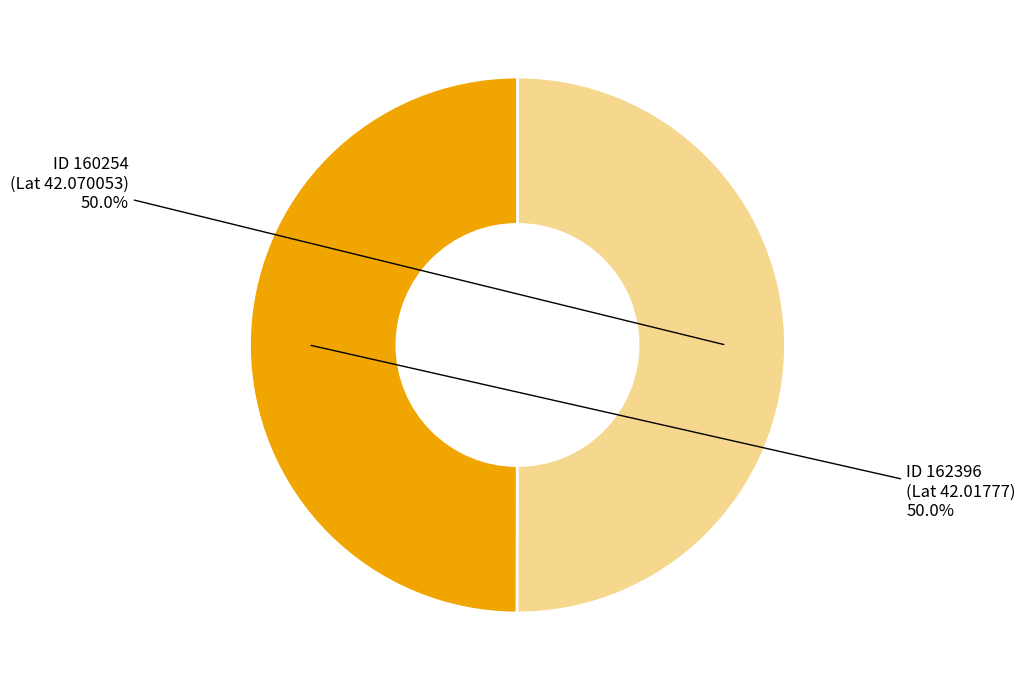

Combined, what portion of the pie is ID 160254 (Lat 42.070053) and ID 162396 (Lat 42.01777)?

100.0%